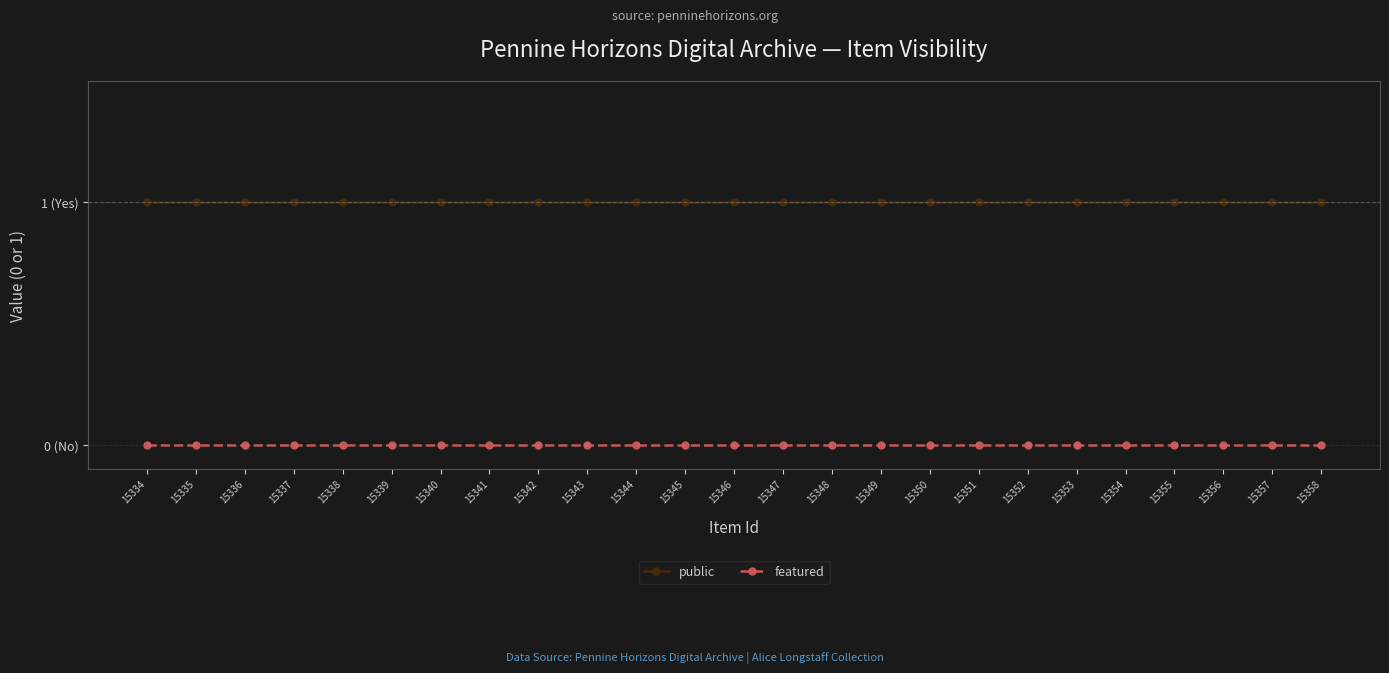

True or false: public has a value of 1 at 15335.

True